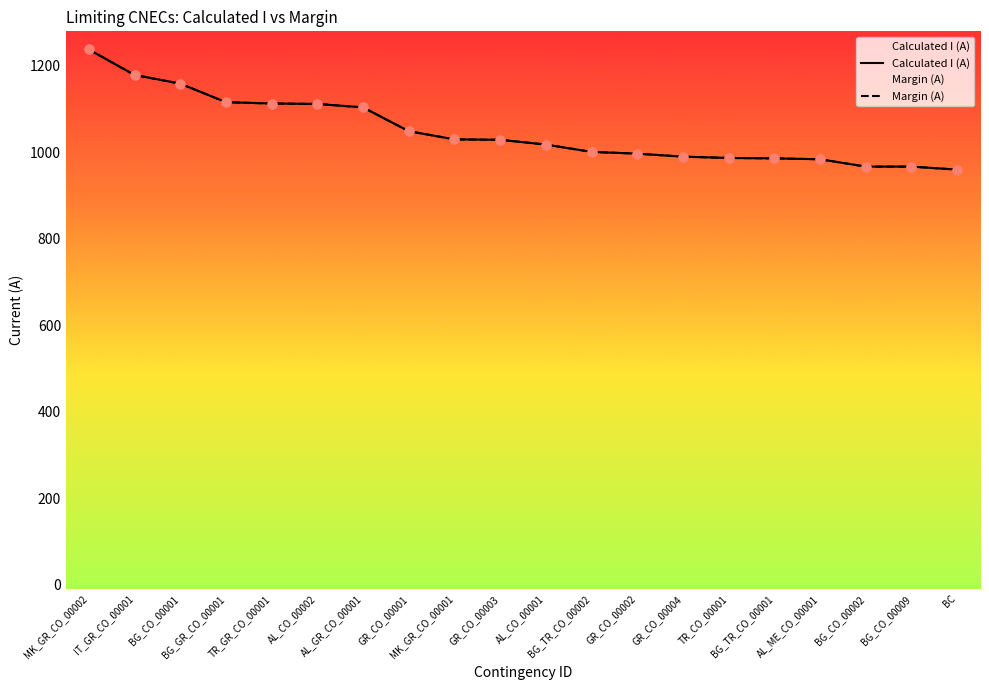

Is the value of Margin (A) at AL_GR_CO_00001 greater than the value of Calculated I (A) at GR_CO_00003?

Yes